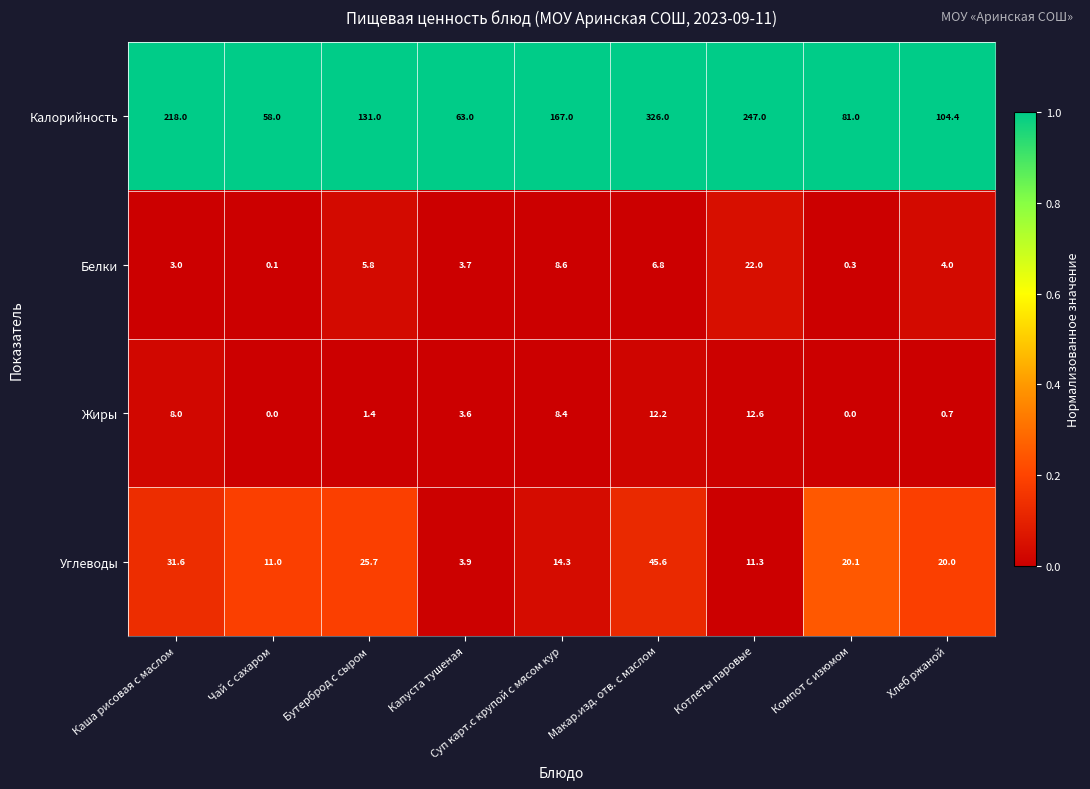

The value of Углеводы at Суп карт.с крупой с мясом кур is 6.6. True or false?

False